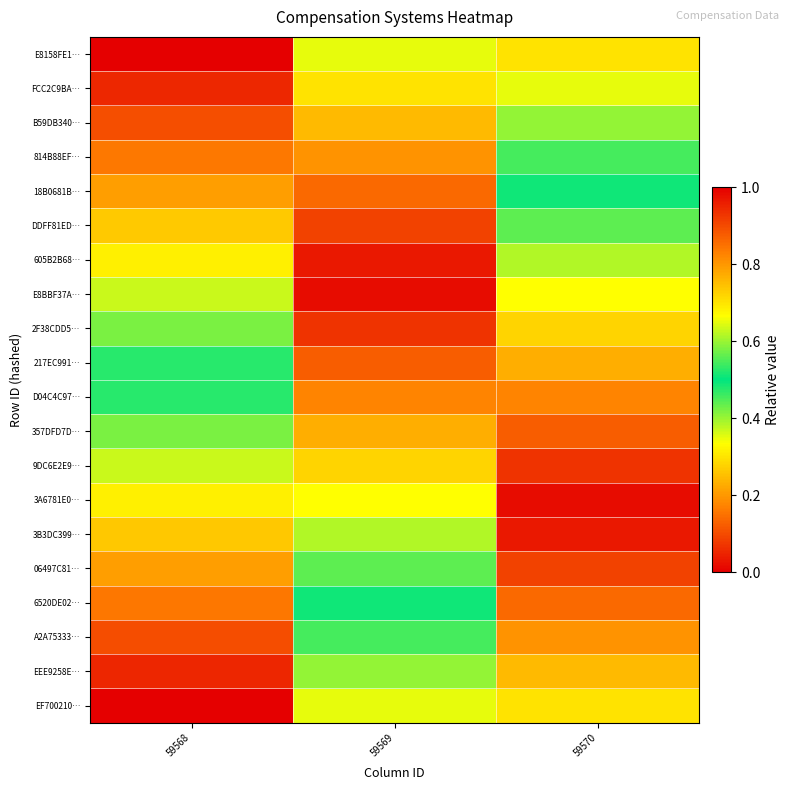

Count the number of categories in the chart.

3